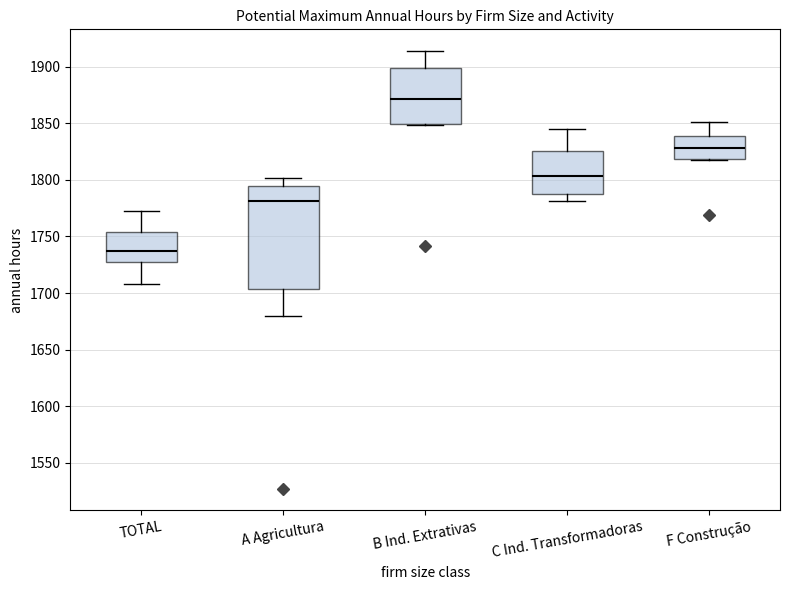

Which box has the highest median line?

B Ind. Extrativas